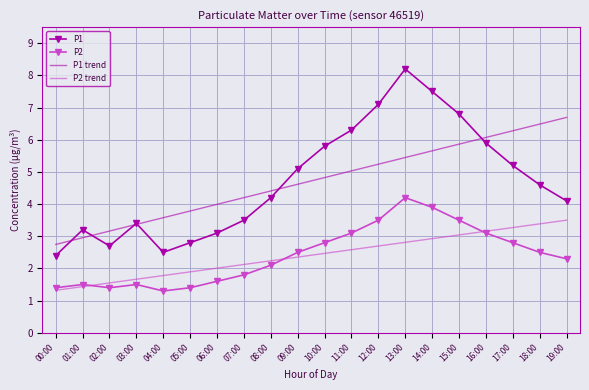

What position from the left is 16:00?

17